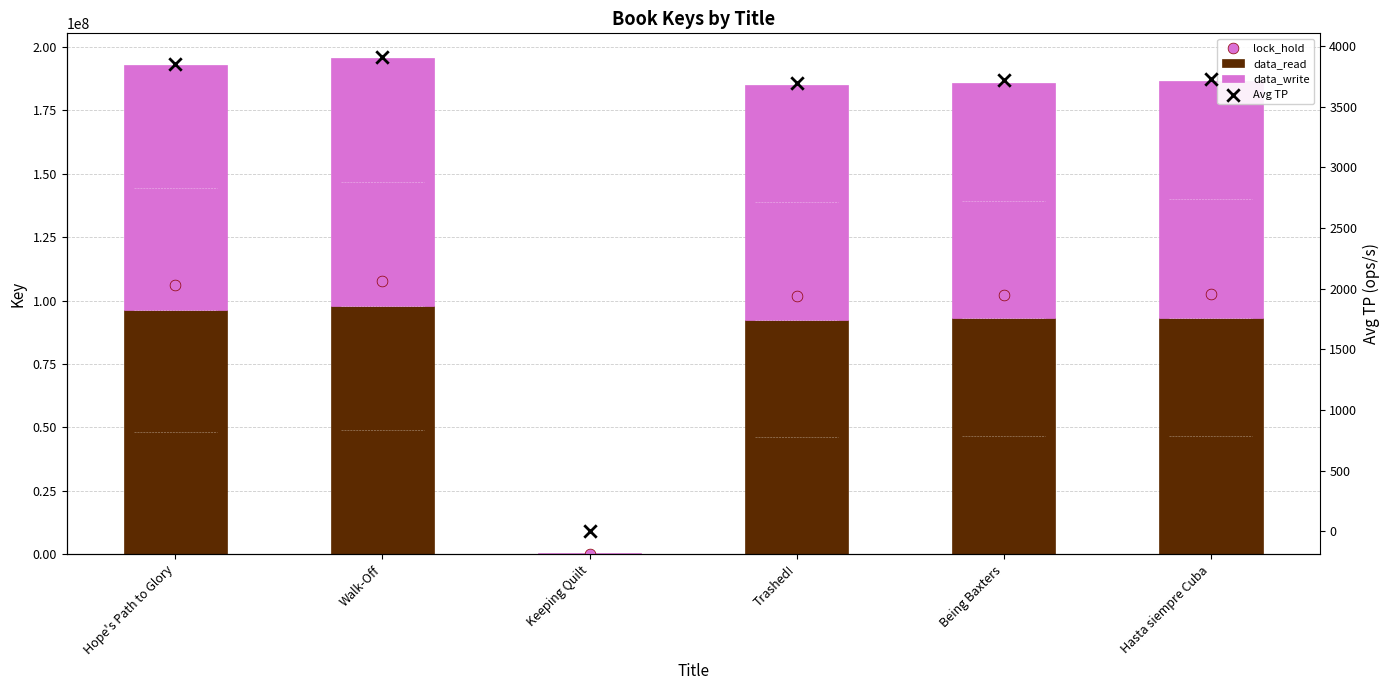

Which series has the largest total across all categories?

lock_hold